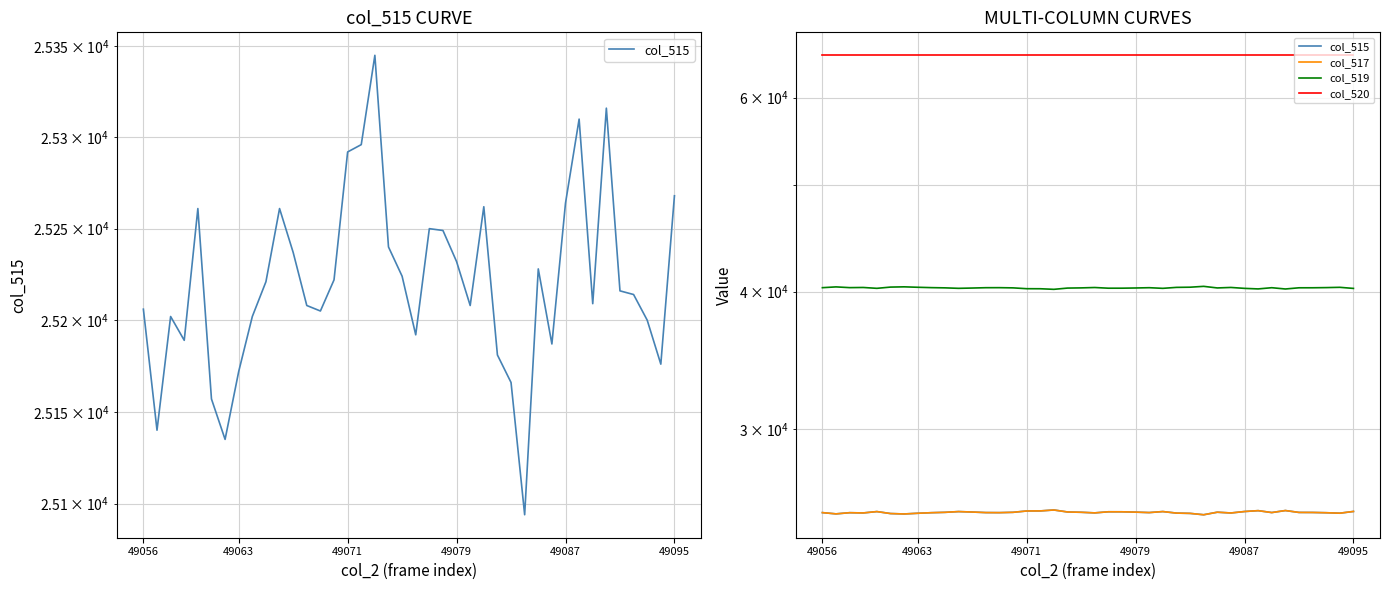

How many values in the col_519 series exceed 40321?

19